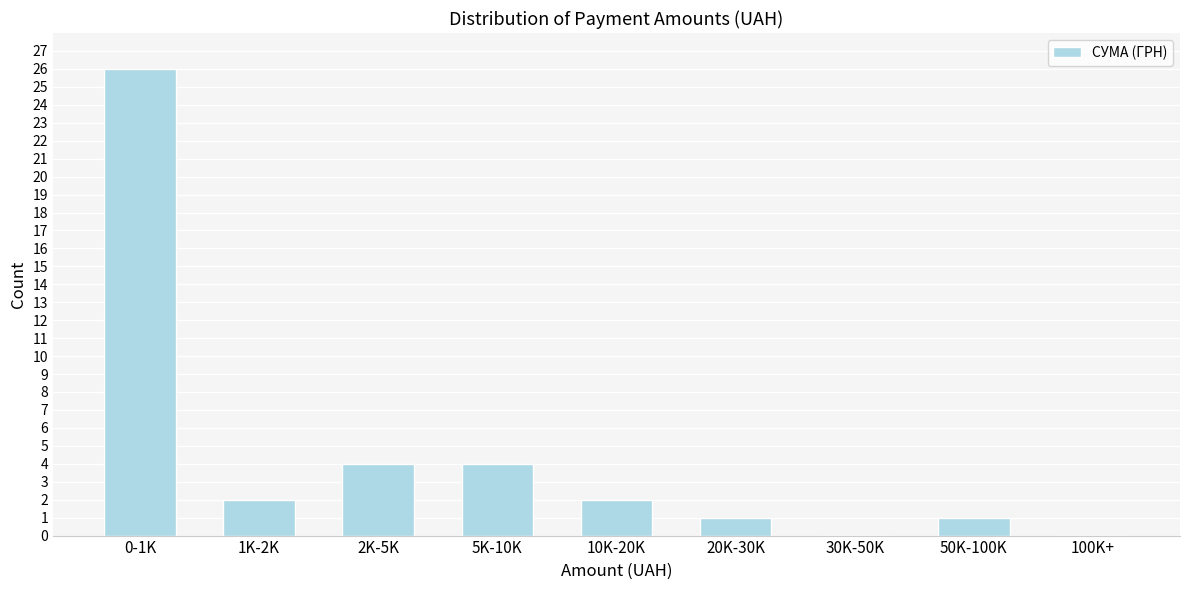

Reading left to right, what are all the values shown in this chart?

0-1K=26	1K-2K=2	2K-5K=4	5K-10K=4	10K-20K=2	20K-30K=1	30K-50K=0	50K-100K=1	100K+=0